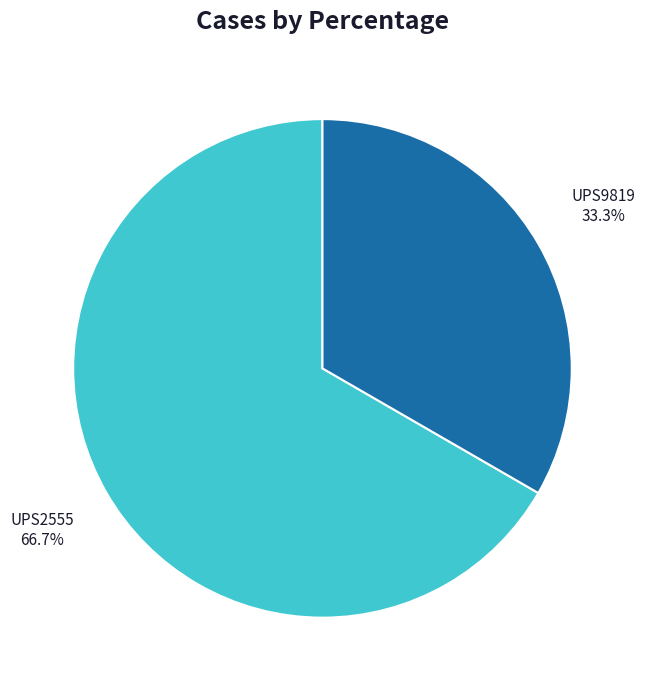

What is the majority slice?

UPS2555